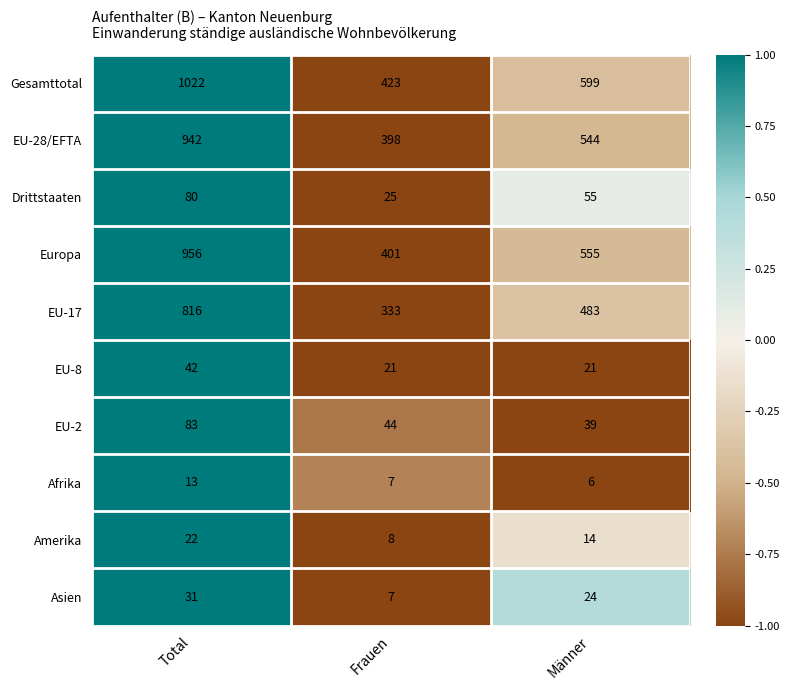

Count the Amerika values in the range 8 to 22.

3